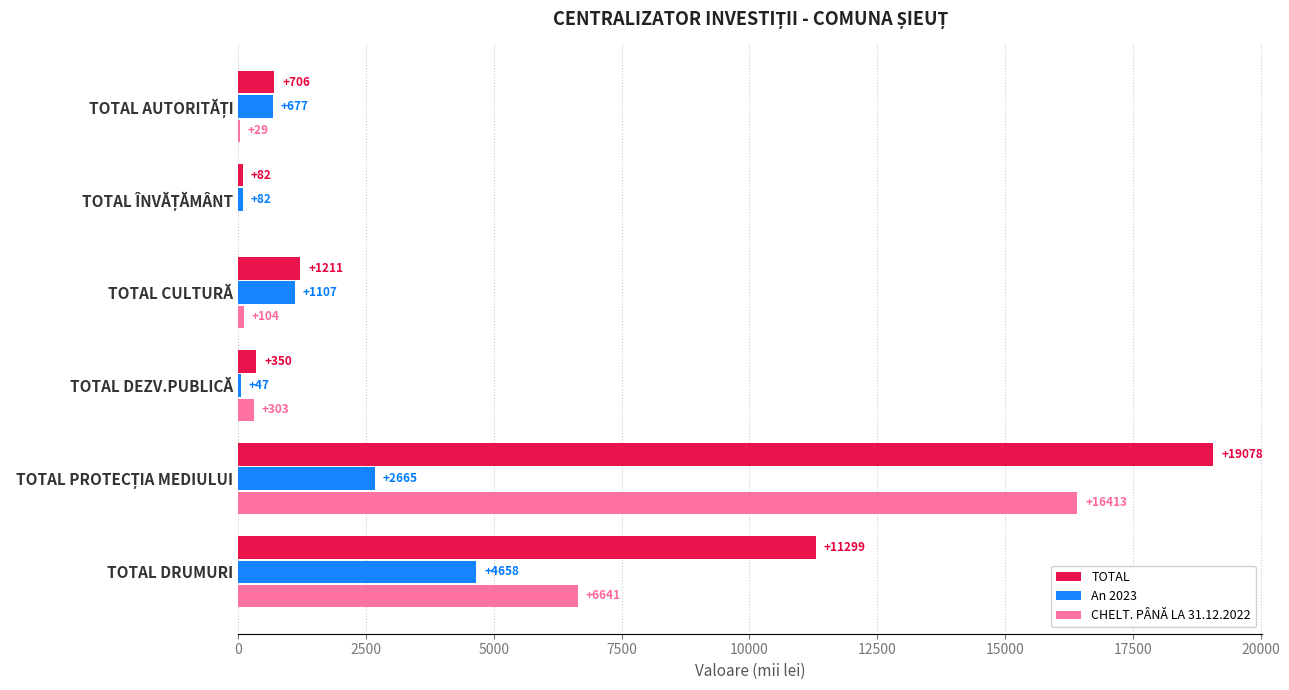

Where is CHELT. PÂNĂ LA 31.12.2022 nearest to the value 8206?

TOTAL DRUMURI